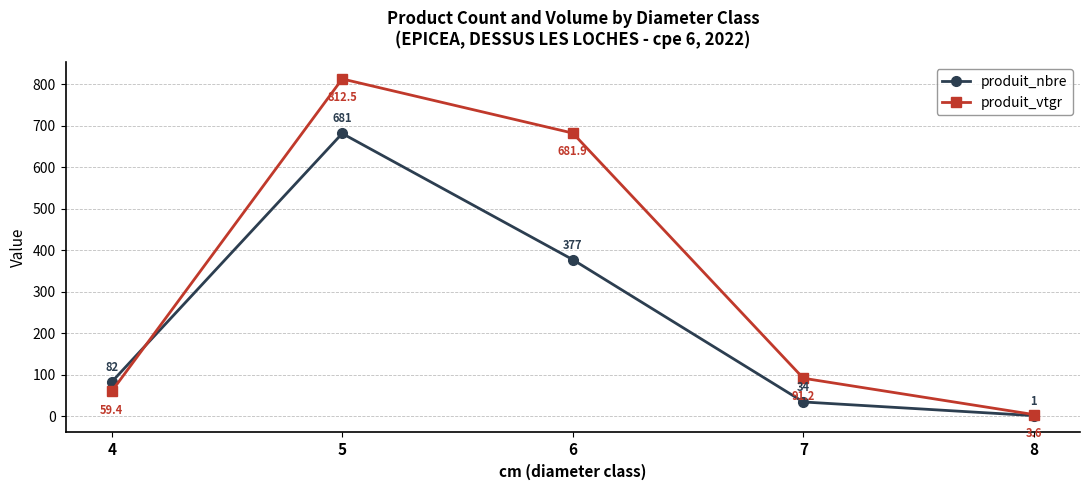

Which series has the largest total across all categories?

produit_vtgr